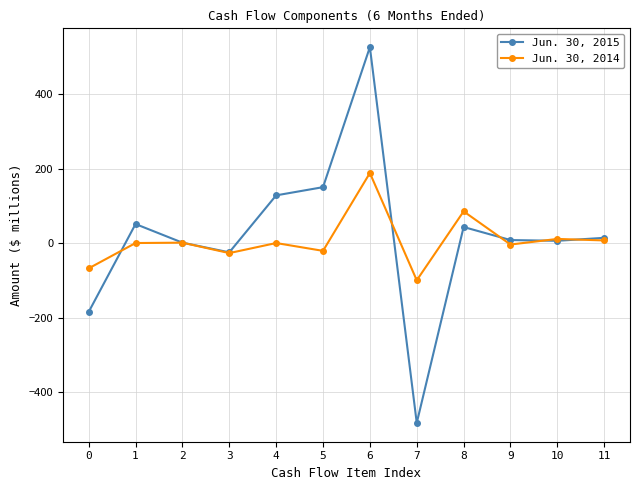

Where do Jun. 30, 2015 and Jun. 30, 2014 first cross each other?

0 and 1